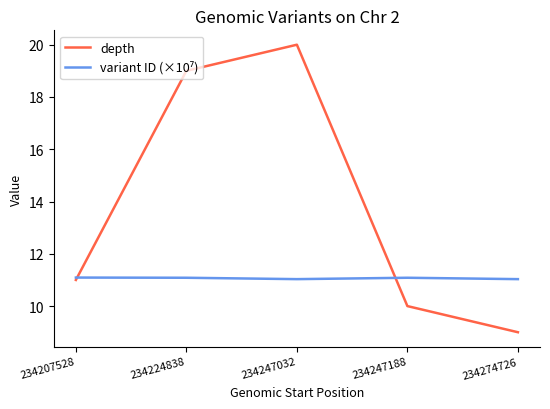

True or false: depth has more than 0 points higher than both neighbors.

True